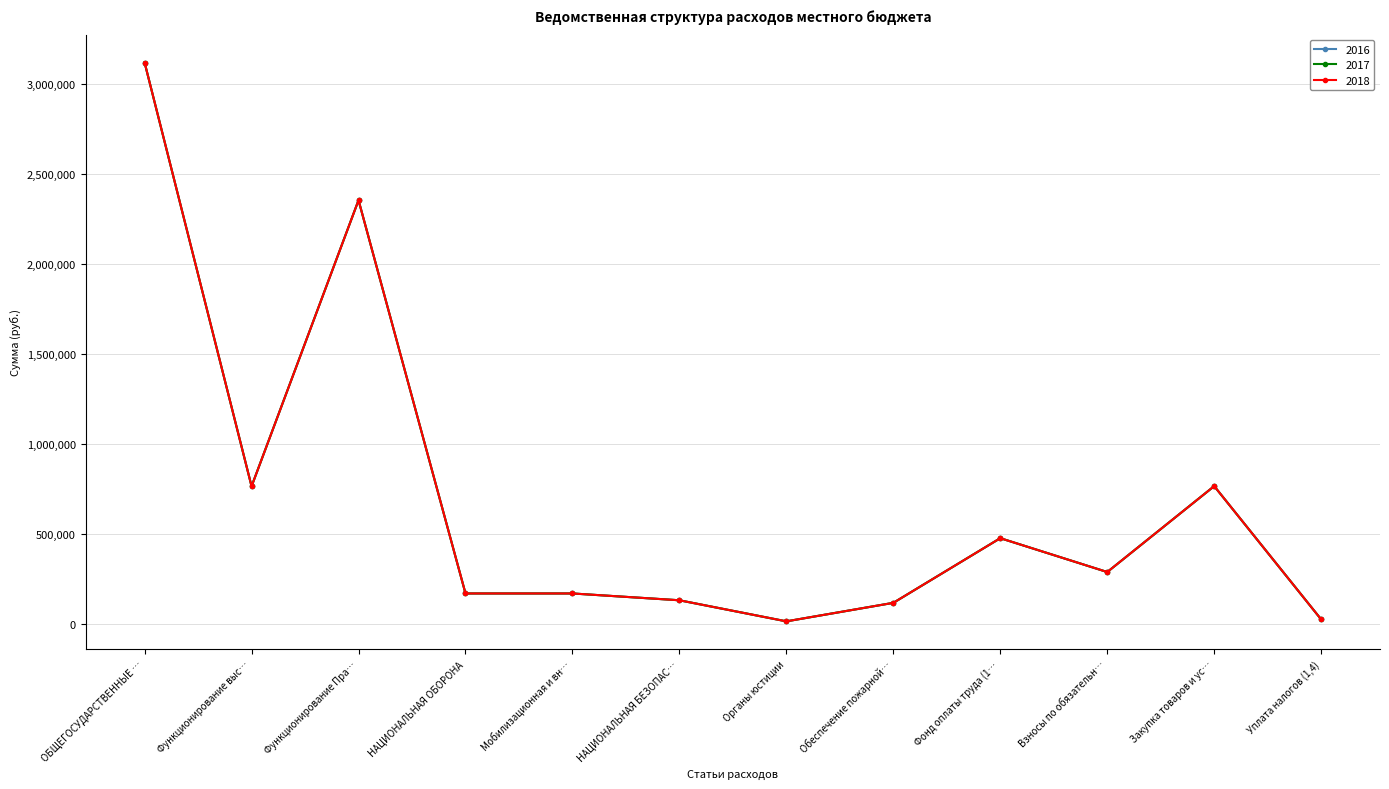

True or false: 2018 and 2016 cross at least once.

False